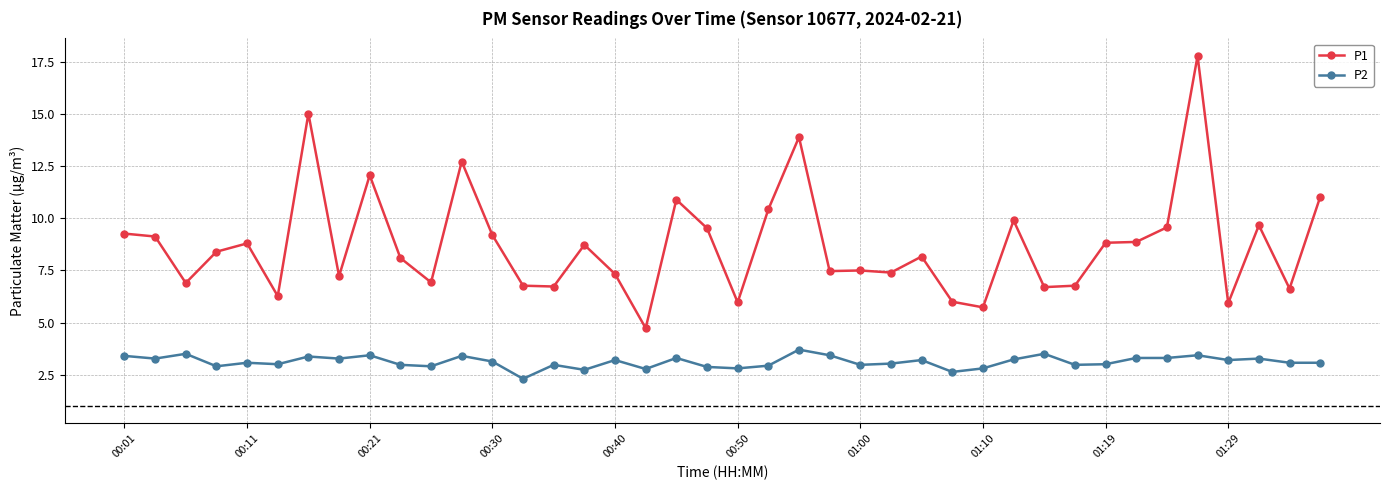

List the series in order of their peak value, highest first.

P1, P2